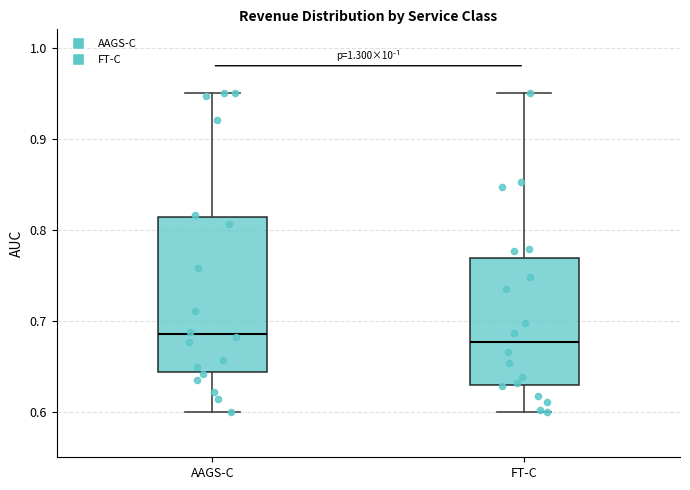

Which box is the tallest, from its lower edge to its upper edge?

AAGS-C